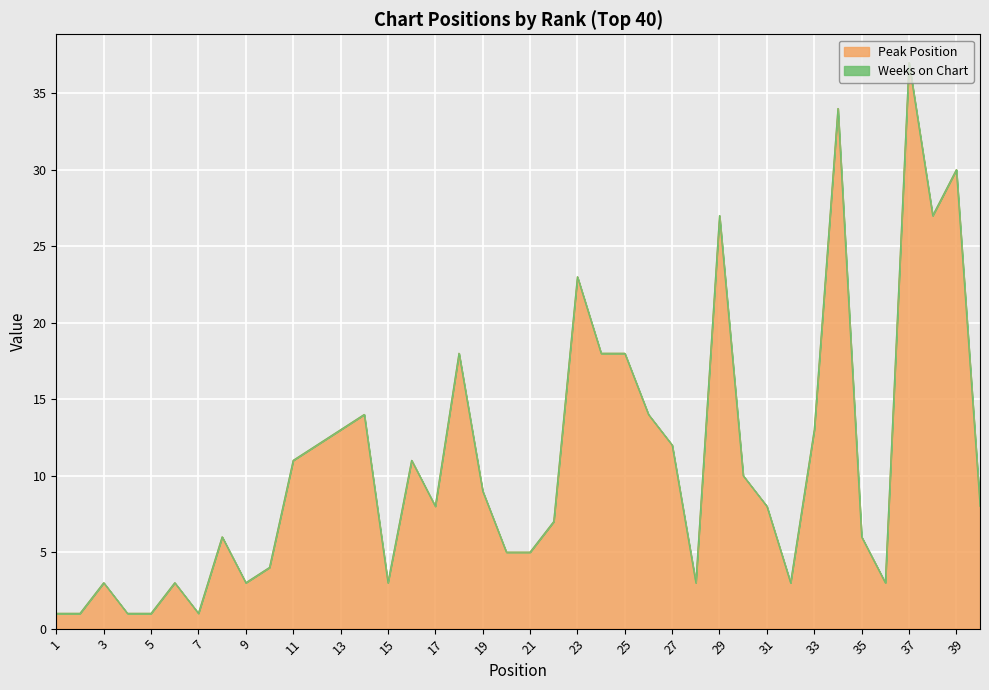

True or false: the data shows 14 at 26.

True